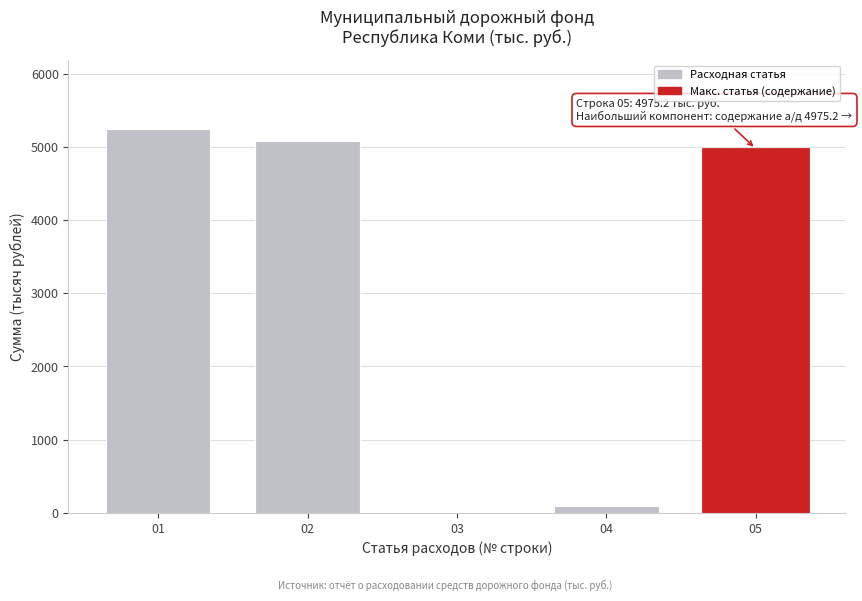

Reading right to left, transcribe all the data shown in this chart.

05=4975.2	04=99.0	03=0.0	02=5074.2	01=5242.2